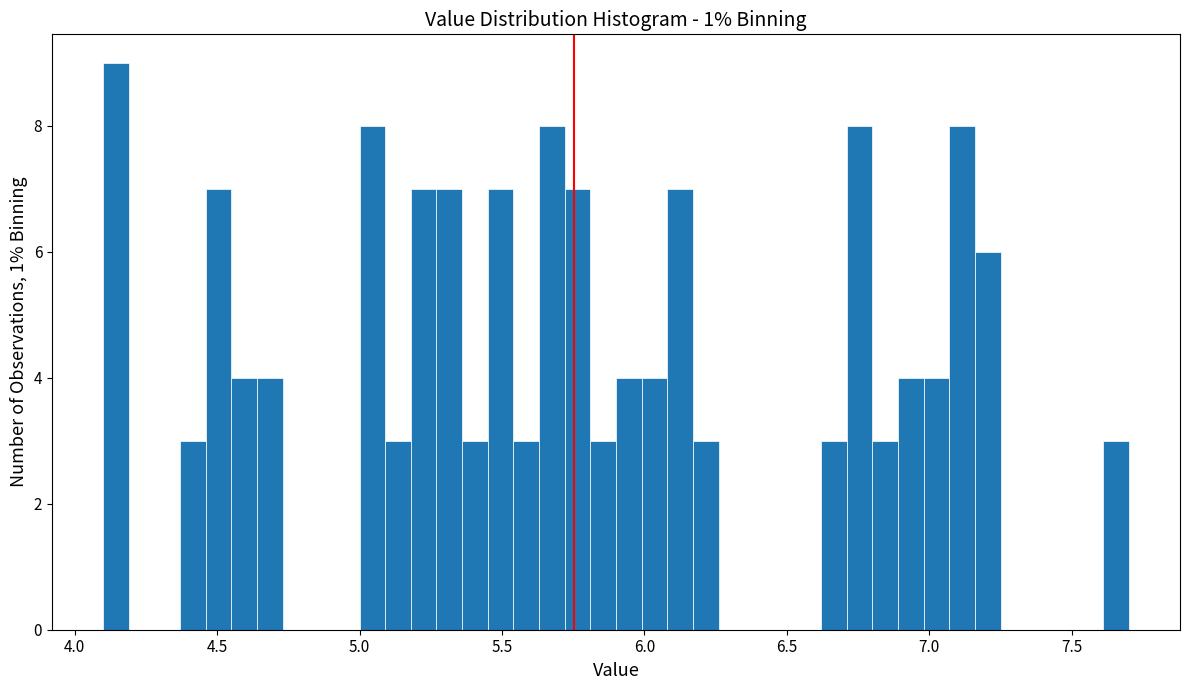

Around what value on the x-axis is the tallest bar? Give the approximate position of its centre, as read against the axis.

4.15